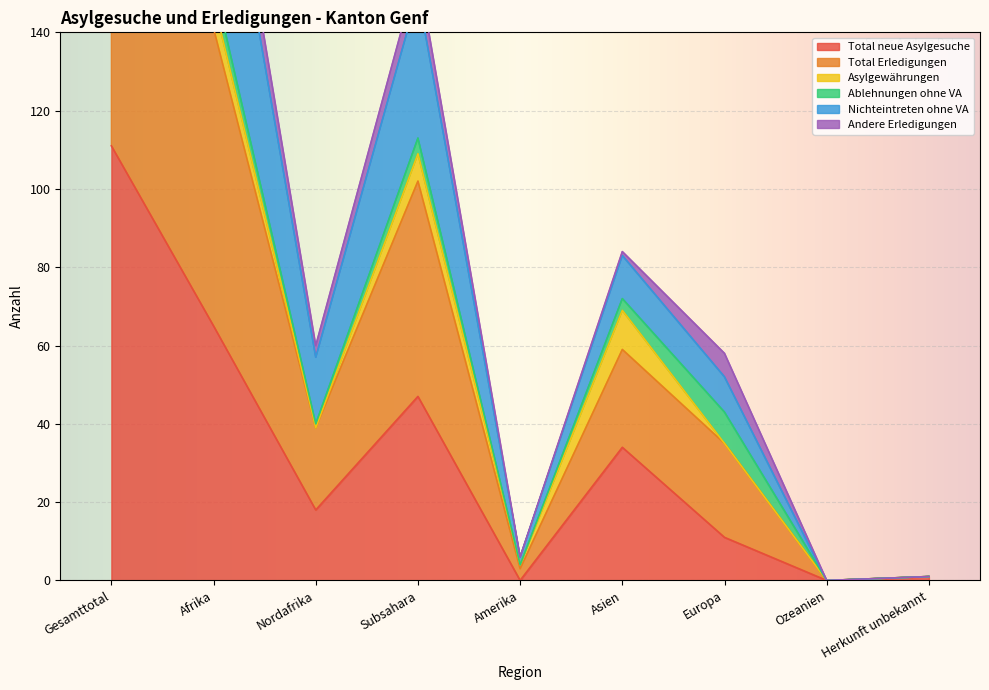

In Nichteintreten ohne VA, how many points are higher than both neighbors (excluding endpoints)?

2